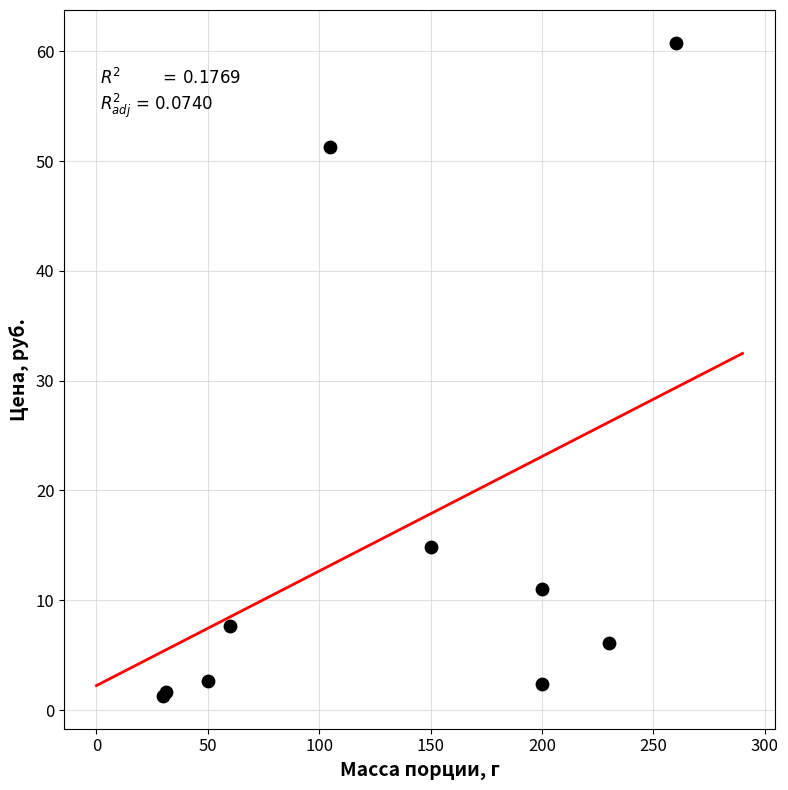

What Y value in the scatter plot is closest to 31?

14.8